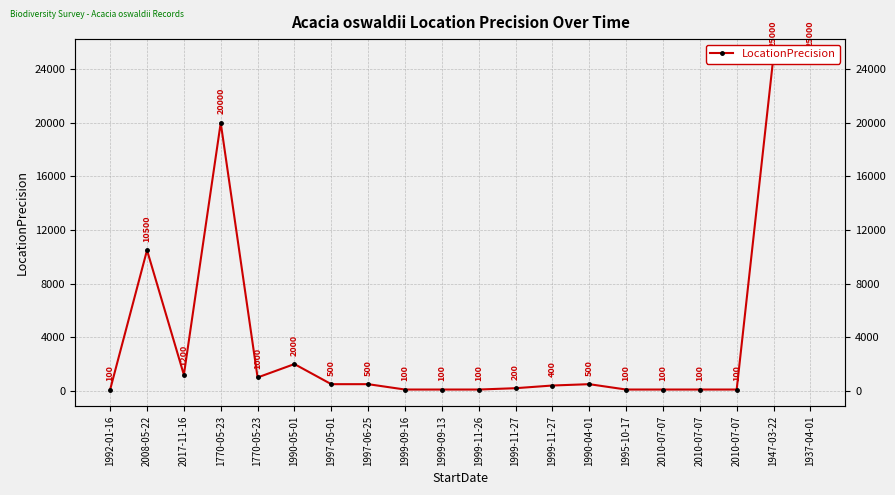

Which label corresponds to the smallest value in the chart?

1992-01-16